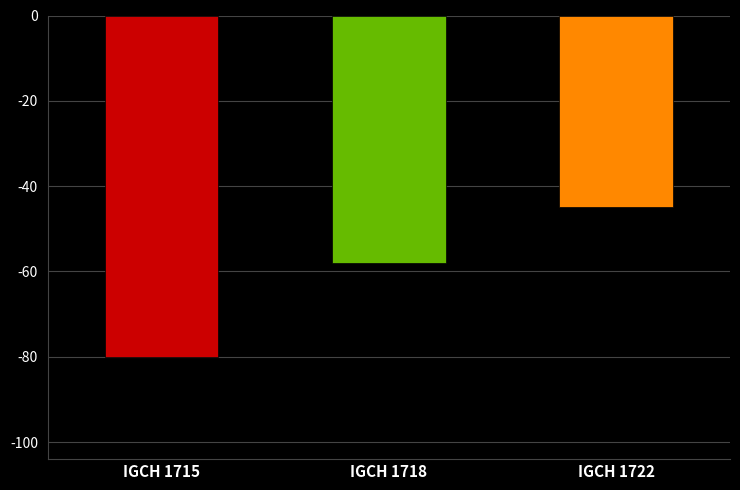

What is the sum of the values at IGCH 1722 and IGCH 1715?

-125